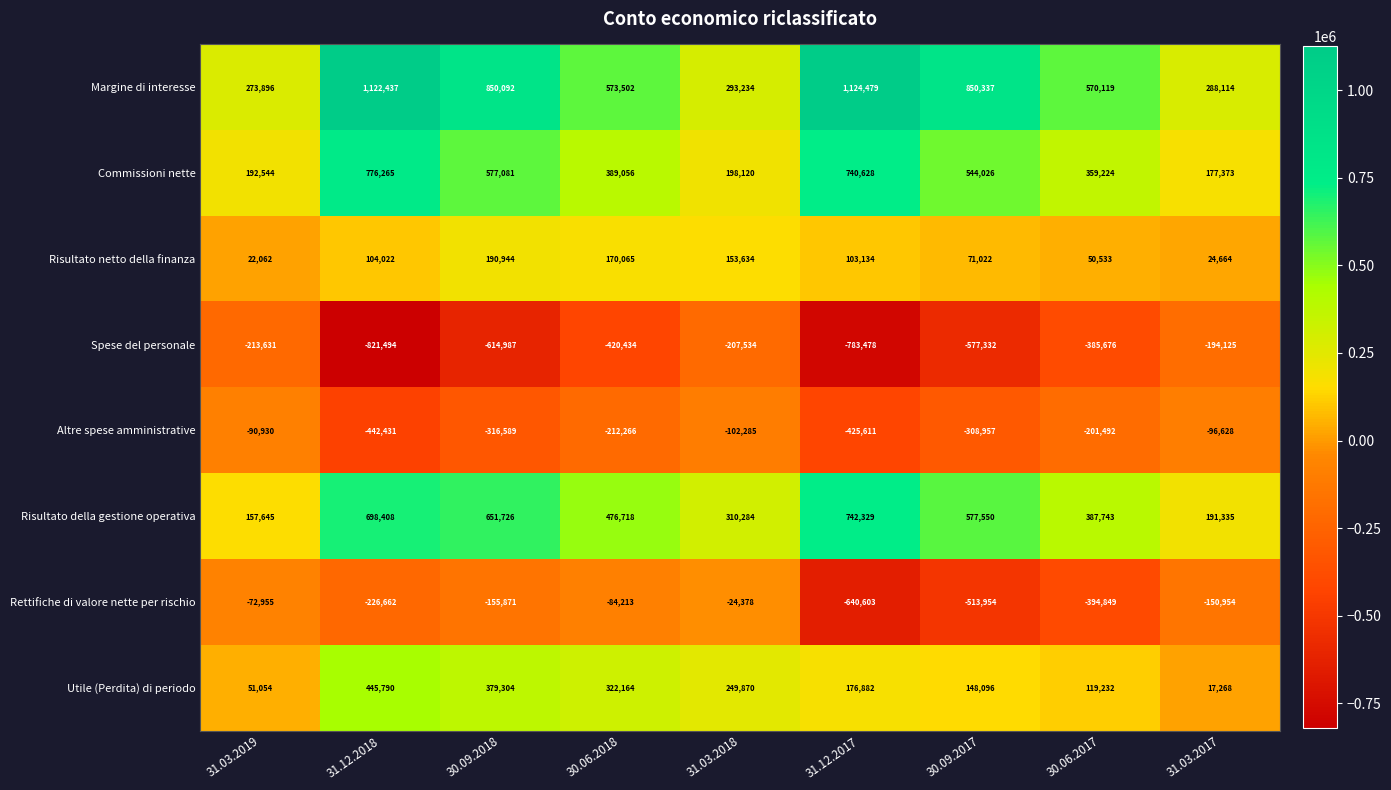

Which series has the largest range (max minus min)?

Margine di interesse